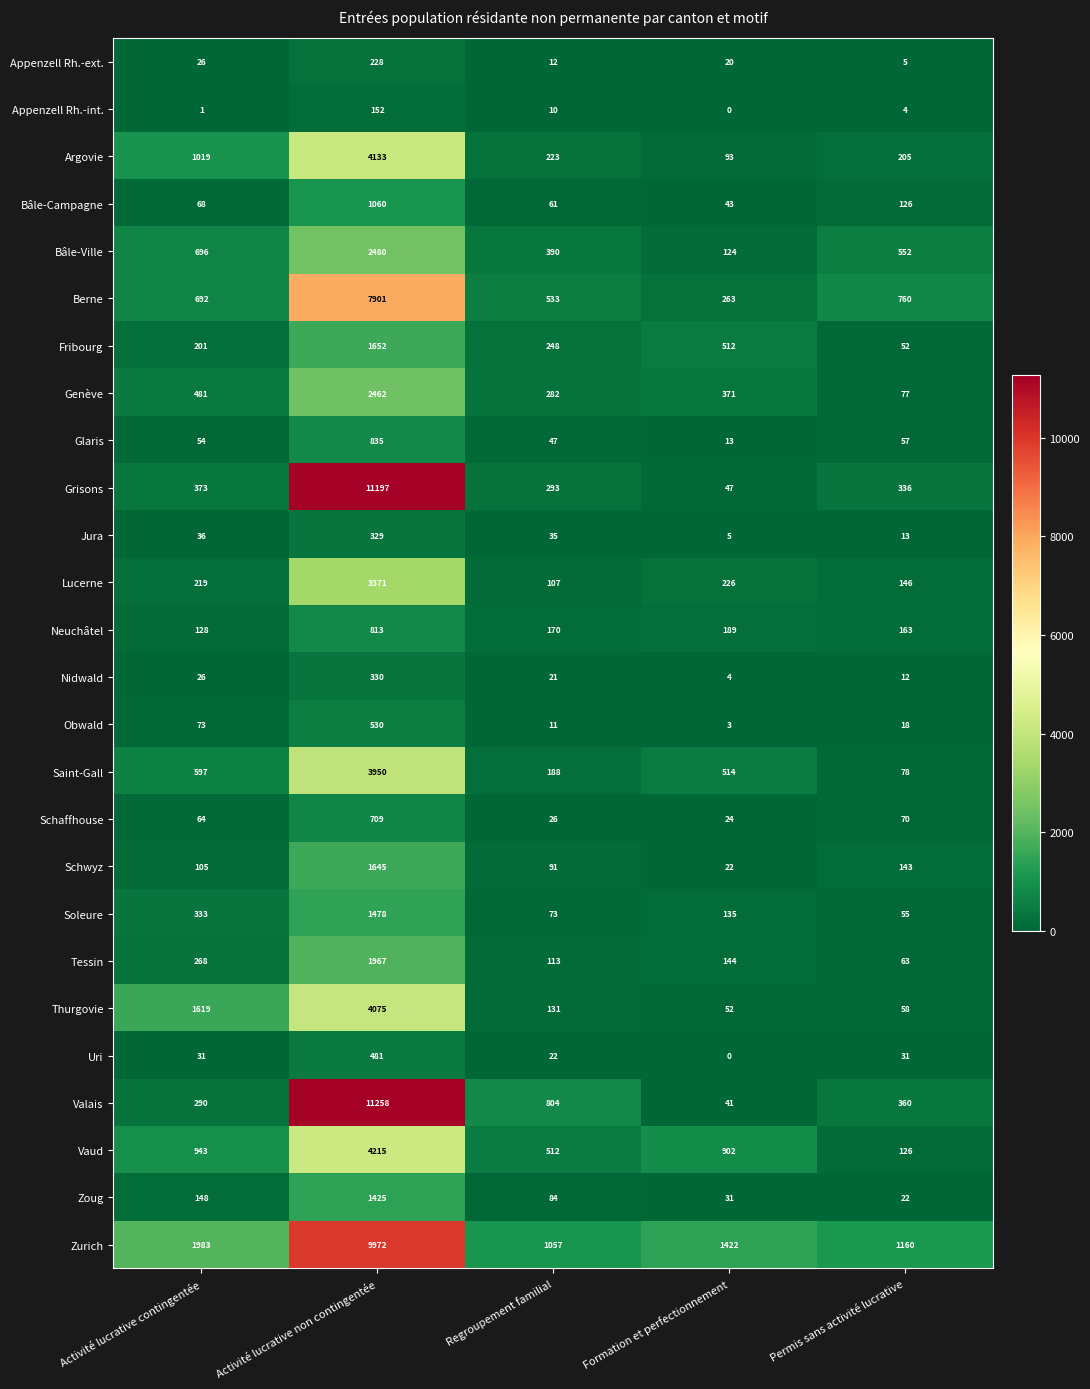

Which series has the largest range (max minus min)?

Valais